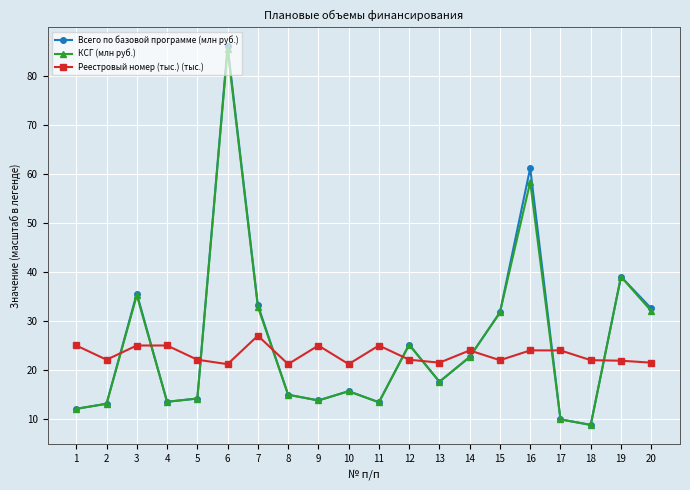

What is the difference between the highest and lowest values at 11?

11.6